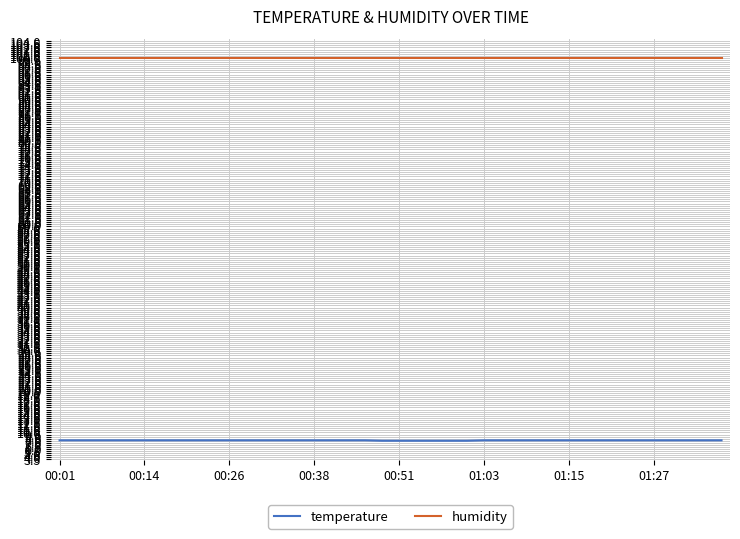

True or false: temperature and humidity intersect in this chart.

False